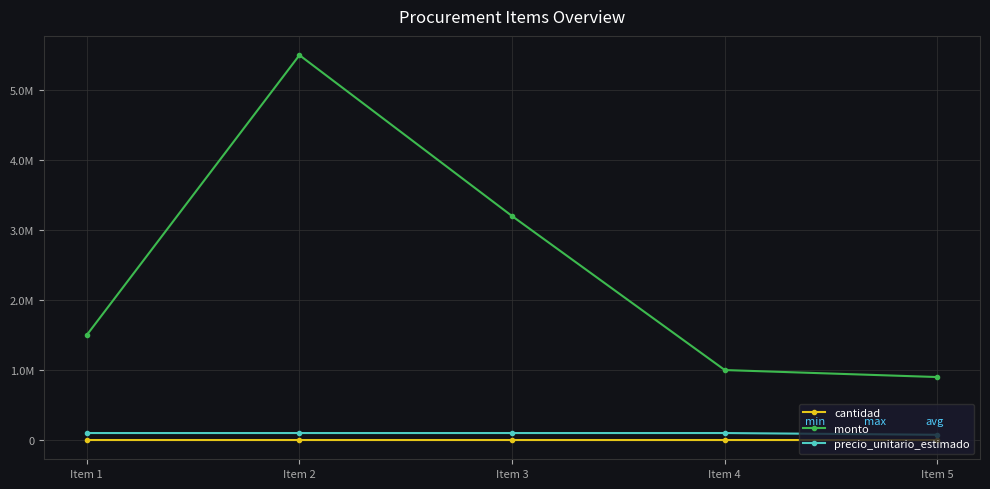

Is this an area chart (filled region under the line)?

No